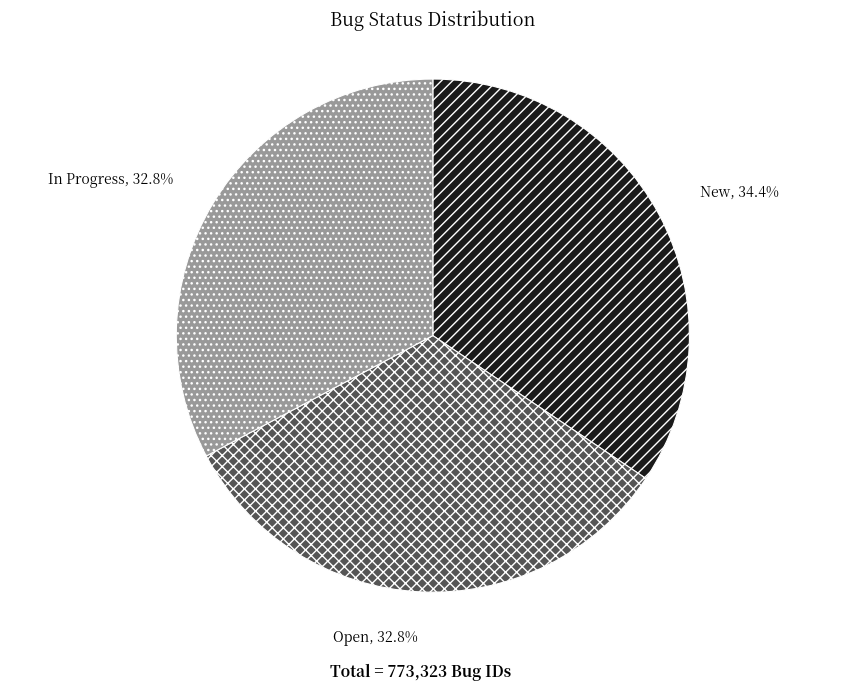

To the nearest percent, what is the average slice percentage?

33%